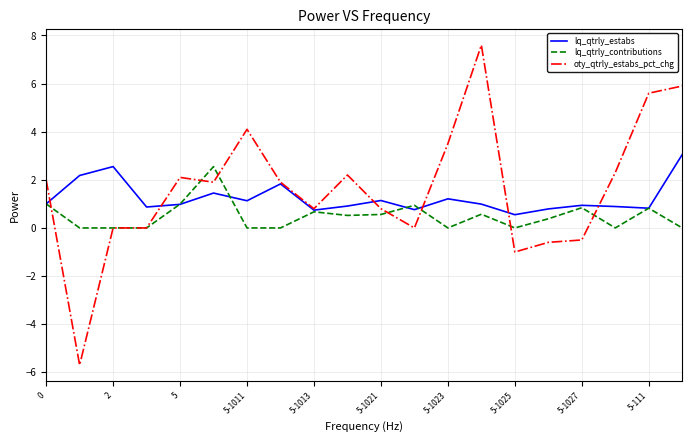

What are all the series names shown in the legend?

lq_qtrly_estabs, lq_qtrly_contributions, oty_qtrly_estabs_pct_chg